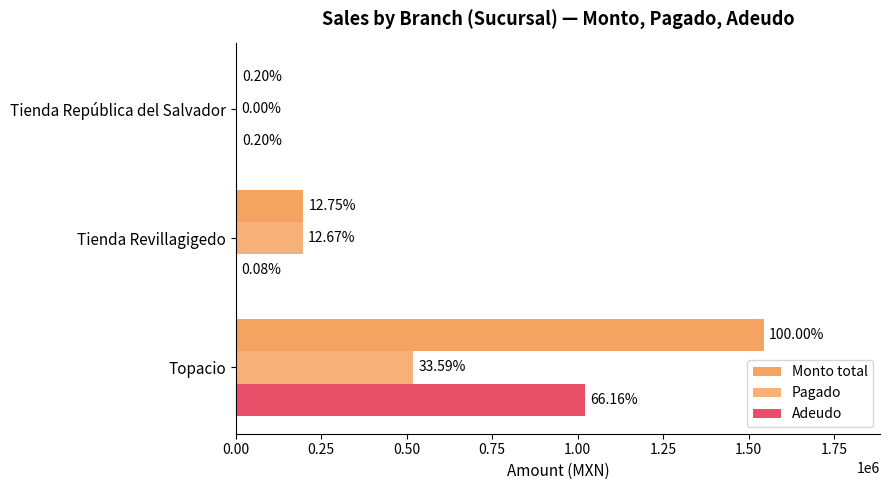

What is the sum of all Adeudo values?

1026159.0